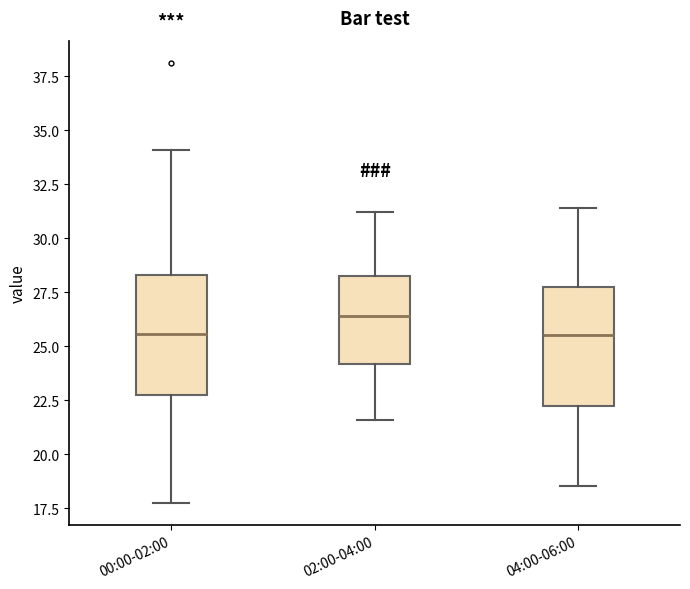

Where does the lower whisker of the box for 00:00-02:00 end on the y-axis? The values are not printed on the chart, so give them approximately, as read against the axis.

17.5